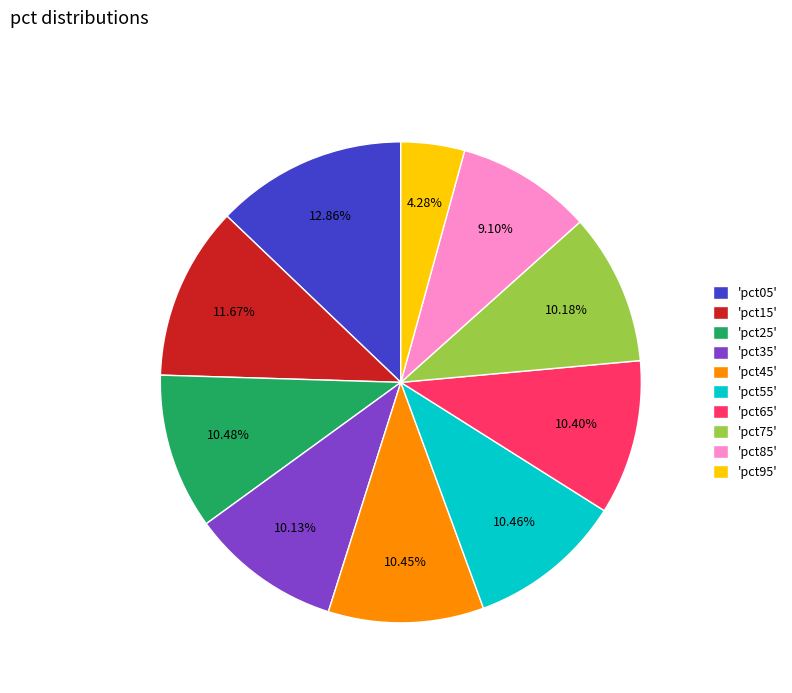

Approximately how many times larger is the value at 'pct55' compared to 'pct75'?

1.0